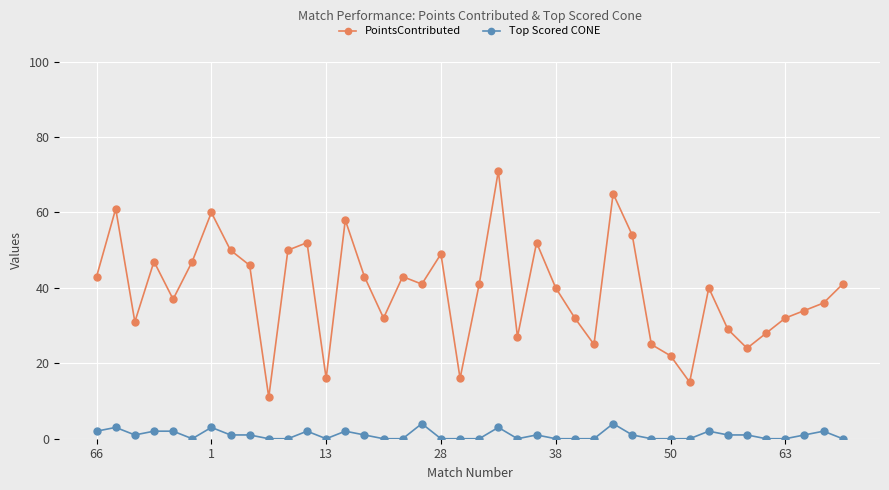

True or false: PointsContributed has more than 1 interior local peaks.

True